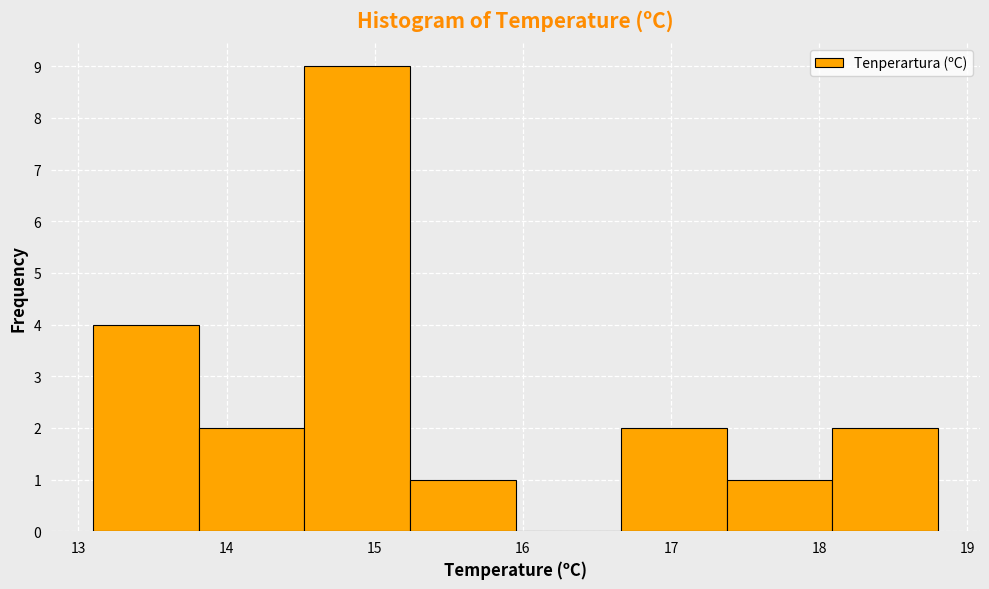

Which range on the x-axis has the tallest bar?

14.5 to 15.2